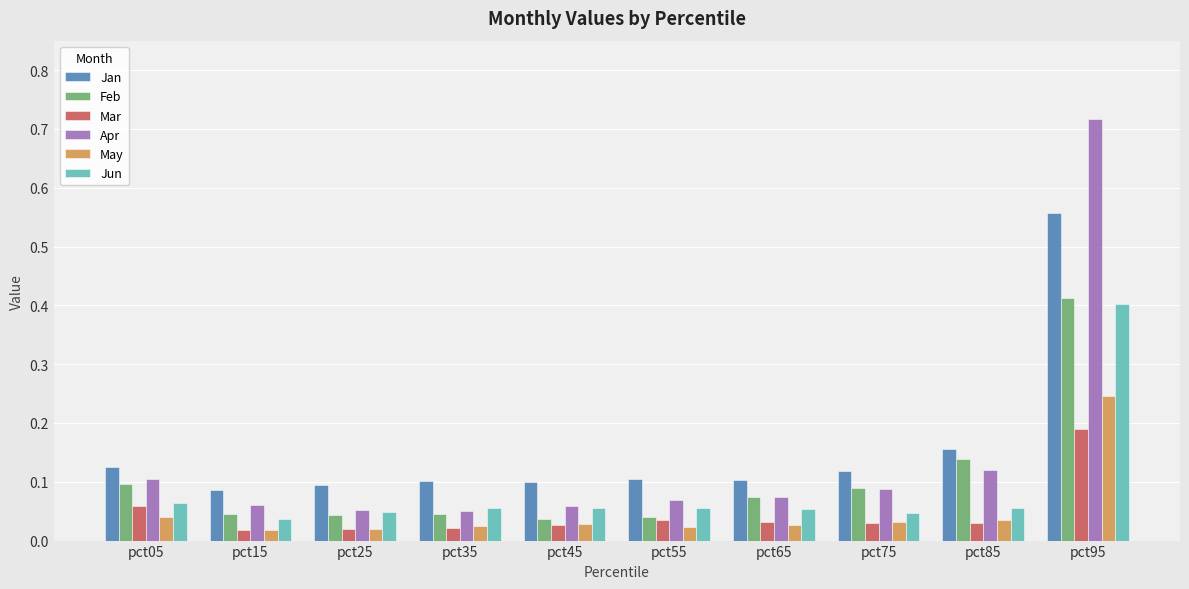

The Feb series shows 0.0 at pct05. True or false?

False